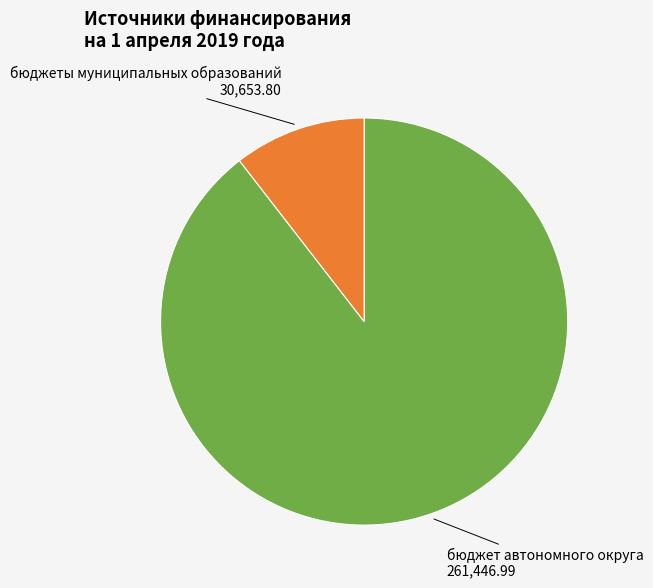

Which slice is the largest?

бюджет автономного округа